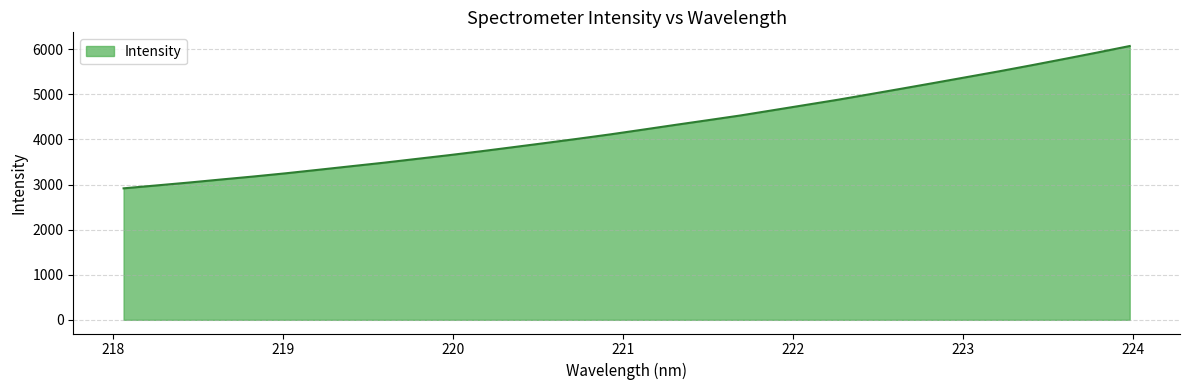

How many series are shown in this chart?

1